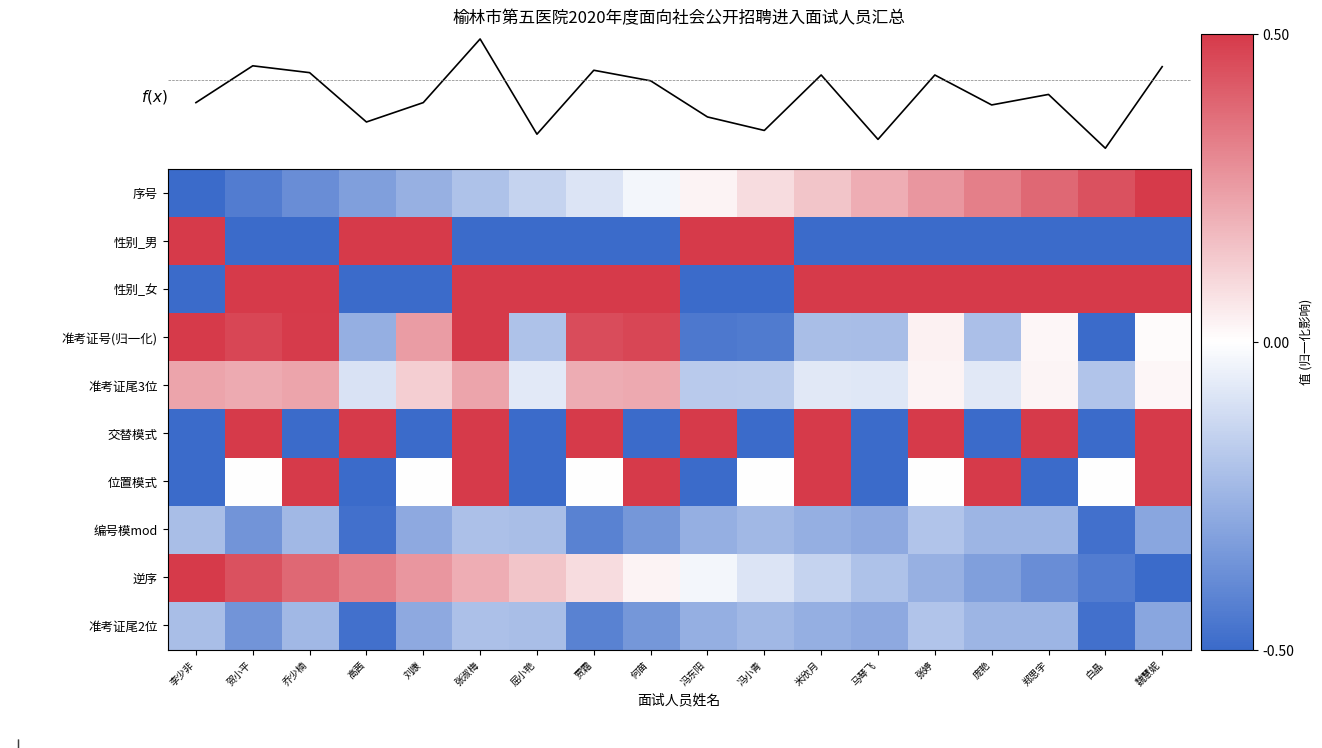

Rank the categories by 序号 value from highest to lowest.

魏慧妮, 白晶, 郑思宇, 庞艳, 张婷, 马琴飞, 米欣月, 冯小青, 冯东阳, 何苗, 贾霜, 屈小艳, 张淑梅, 刘康, 高茜, 乔少楠, 贺小平, 李少非